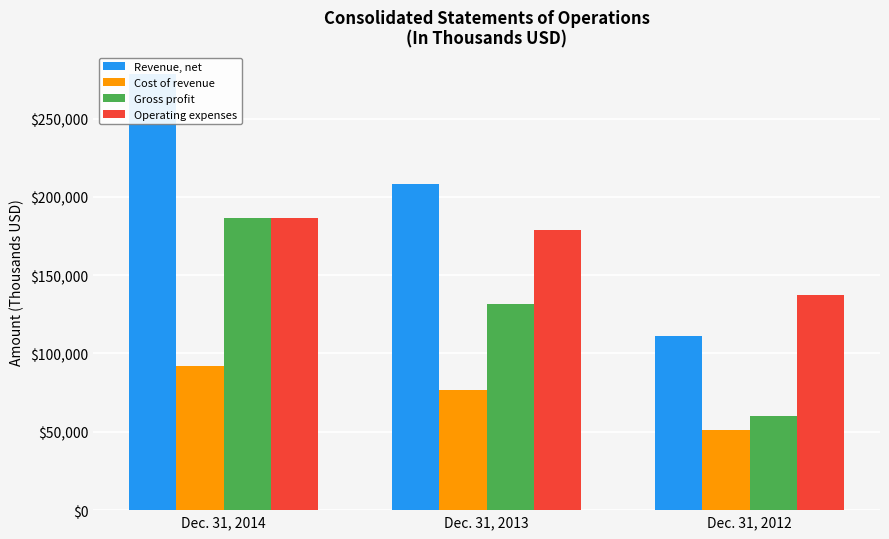

List the labels in order of Revenue, net value, smallest first.

Dec. 31, 2012, Dec. 31, 2013, Dec. 31, 2014